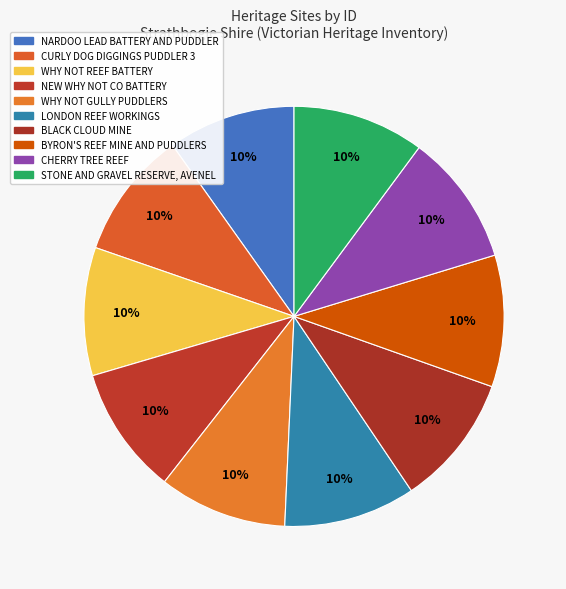

Does STONE AND GRAVEL RESERVE, AVENEL represent more than half of the total?

No